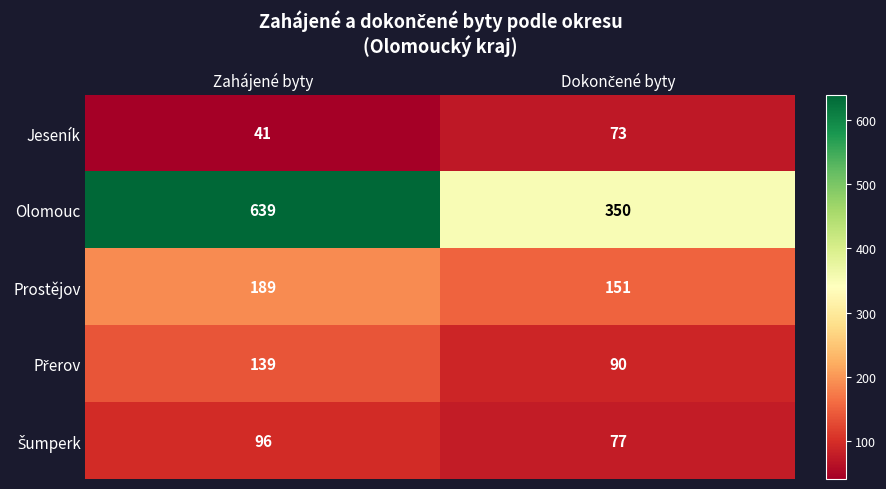

The Jeseník series shows 70 at Zahájené byty. True or false?

False